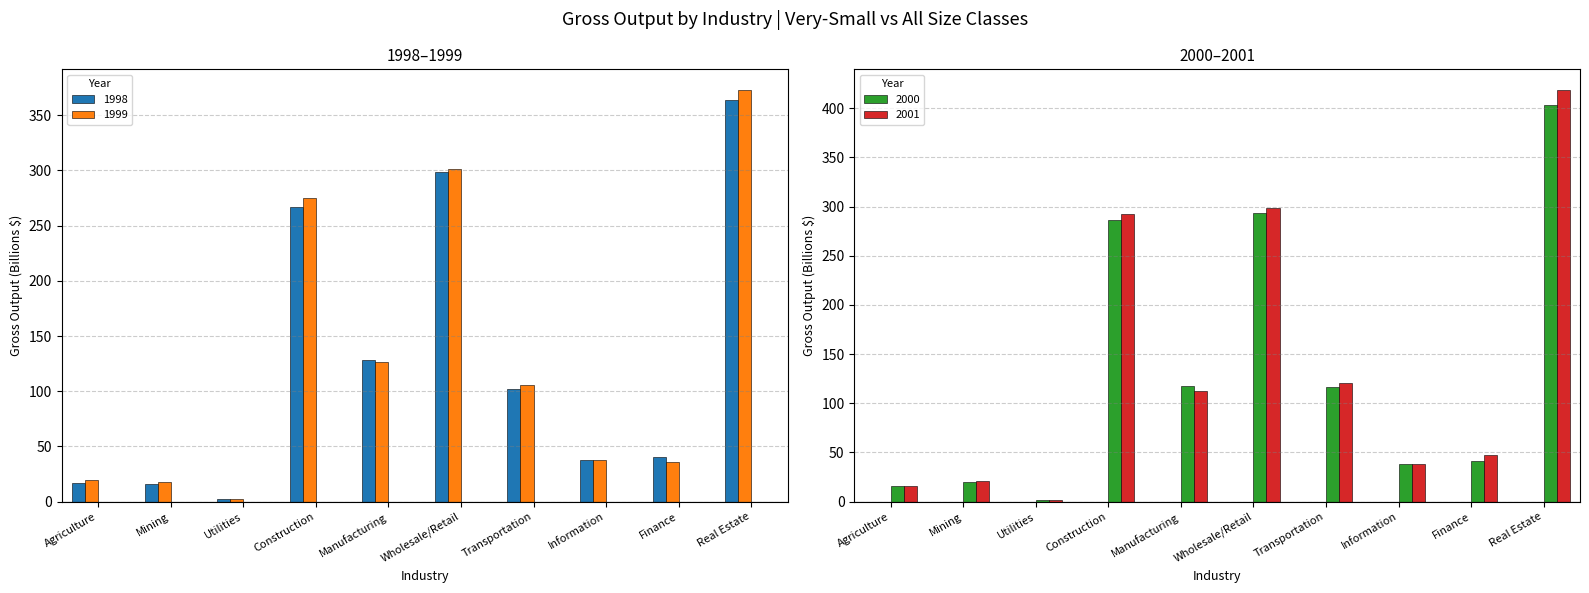

At which label does 1998 first exceed 102?

Construction